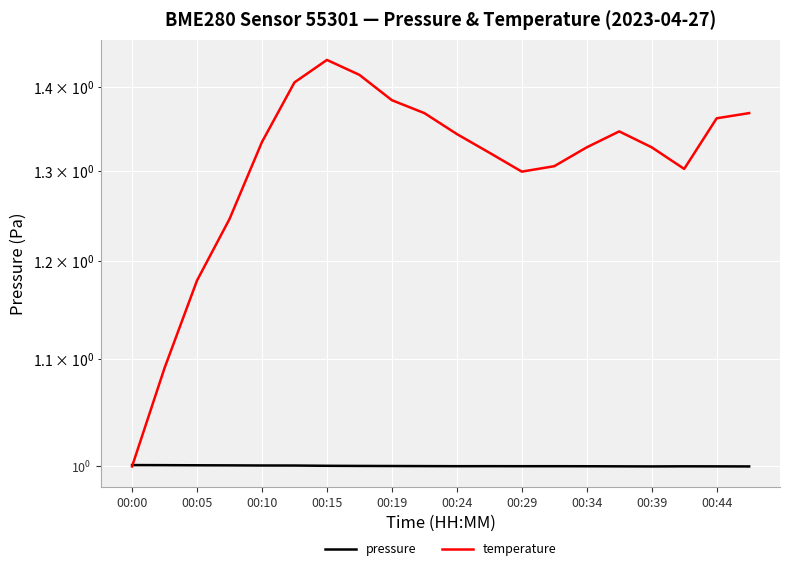

At 19, list the series in order from largest to smallest.

temperature, pressure